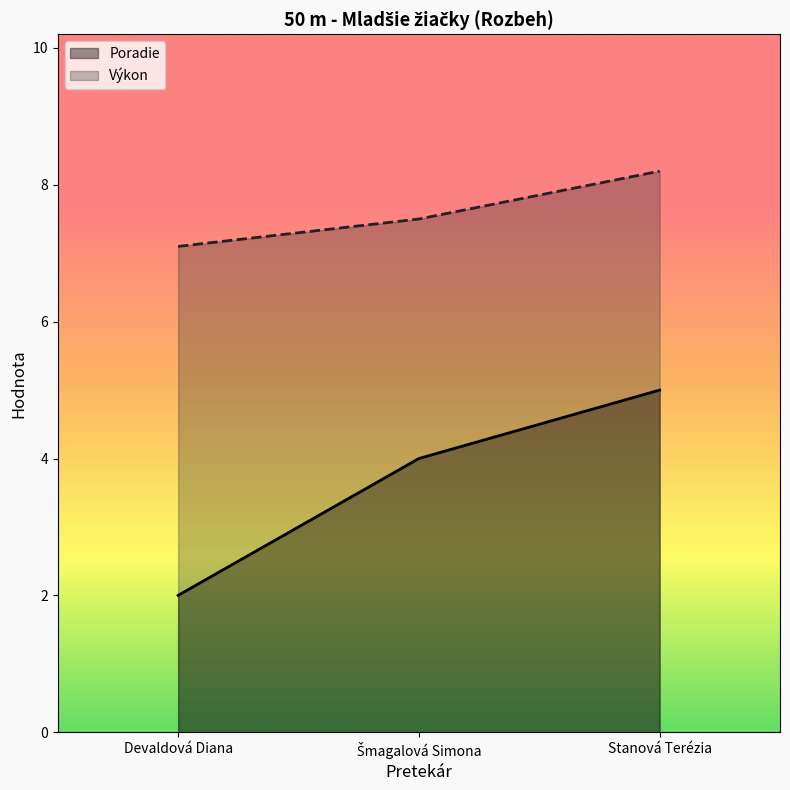

Between Devaldová Diana and Stanová Terézia, which series saw the biggest shift?

Poradie